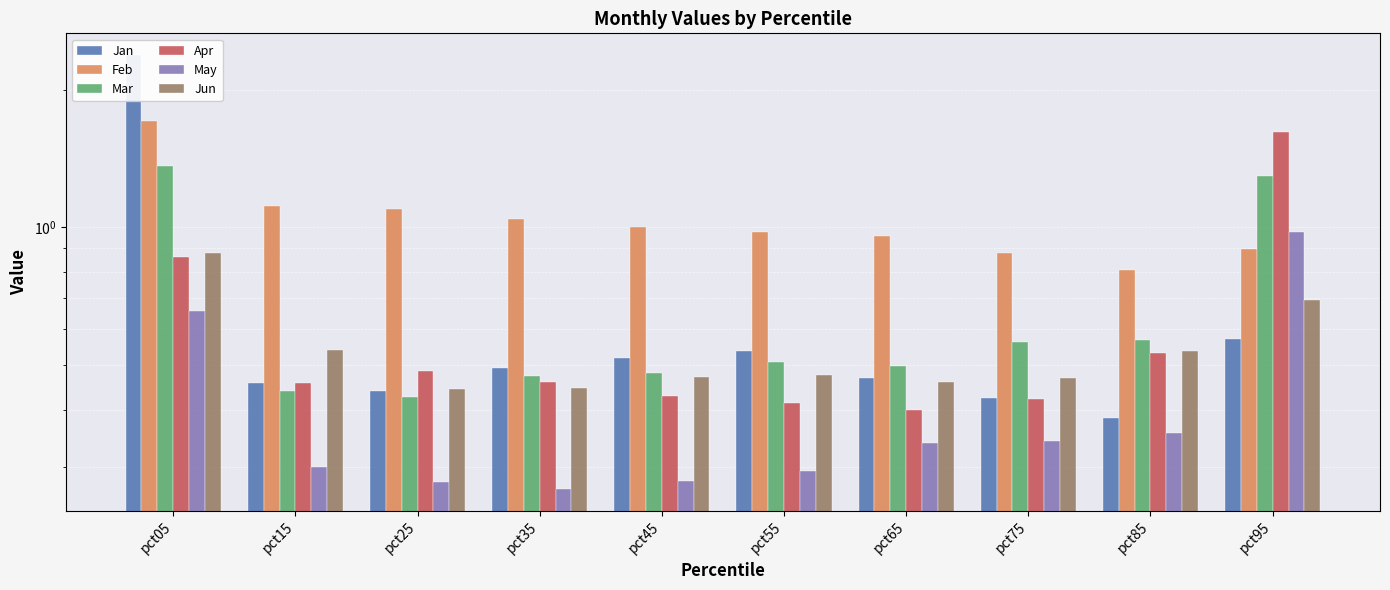

Count the Jan values in the range 0 to 1.

9